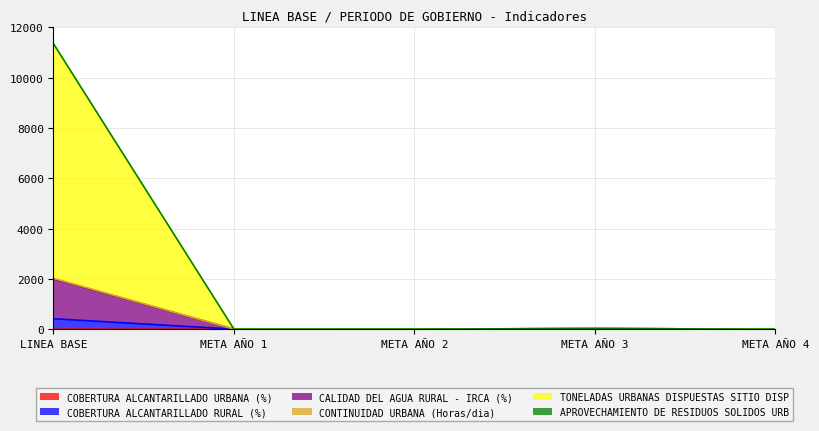

Rank the categories by CALIDAD DEL AGUA RURAL - IRCA (%) value from lowest to highest.

META AÑO 4, META AÑO 1, META AÑO 2, META AÑO 3, LINEA BASE